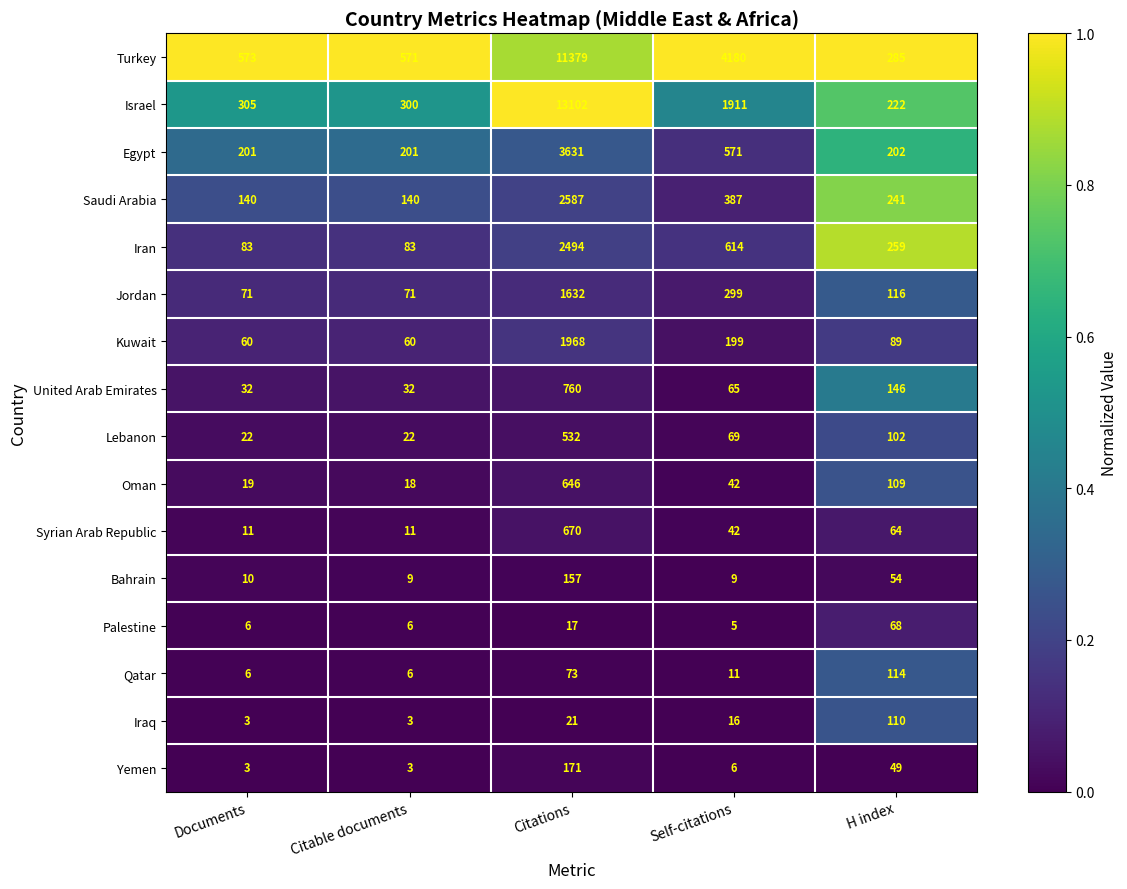

What is the difference between the maximum and minimum values in the Oman series?

628